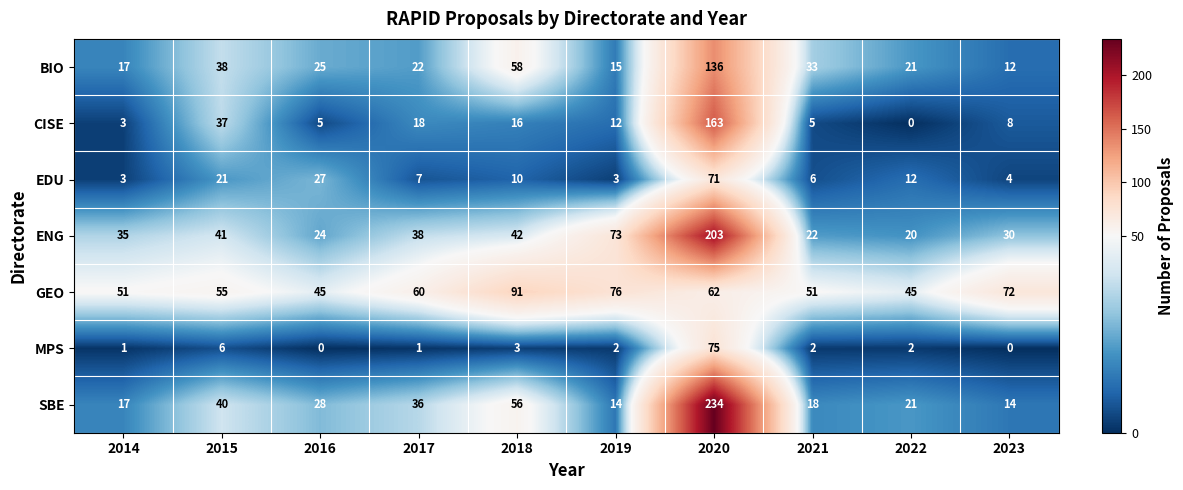

What is the difference between the maximum and minimum values in the GEO series?

46